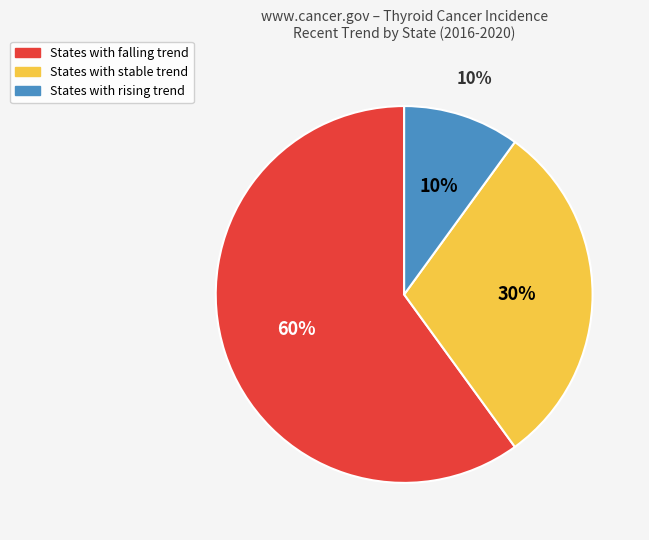

Rank the categories by value from highest to lowest.

falling, stable, rising